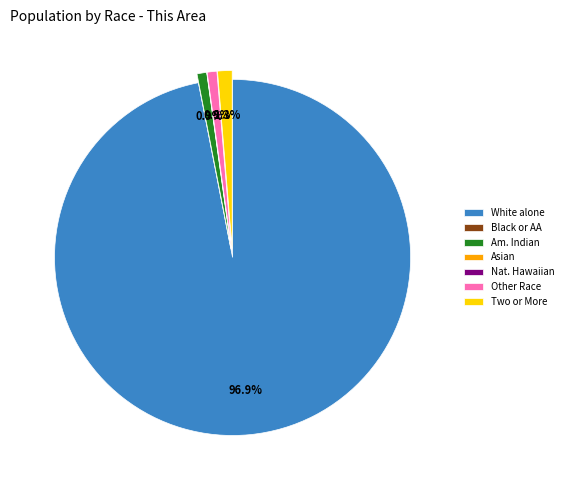

Which category has the biggest portion of the pie?

White alone